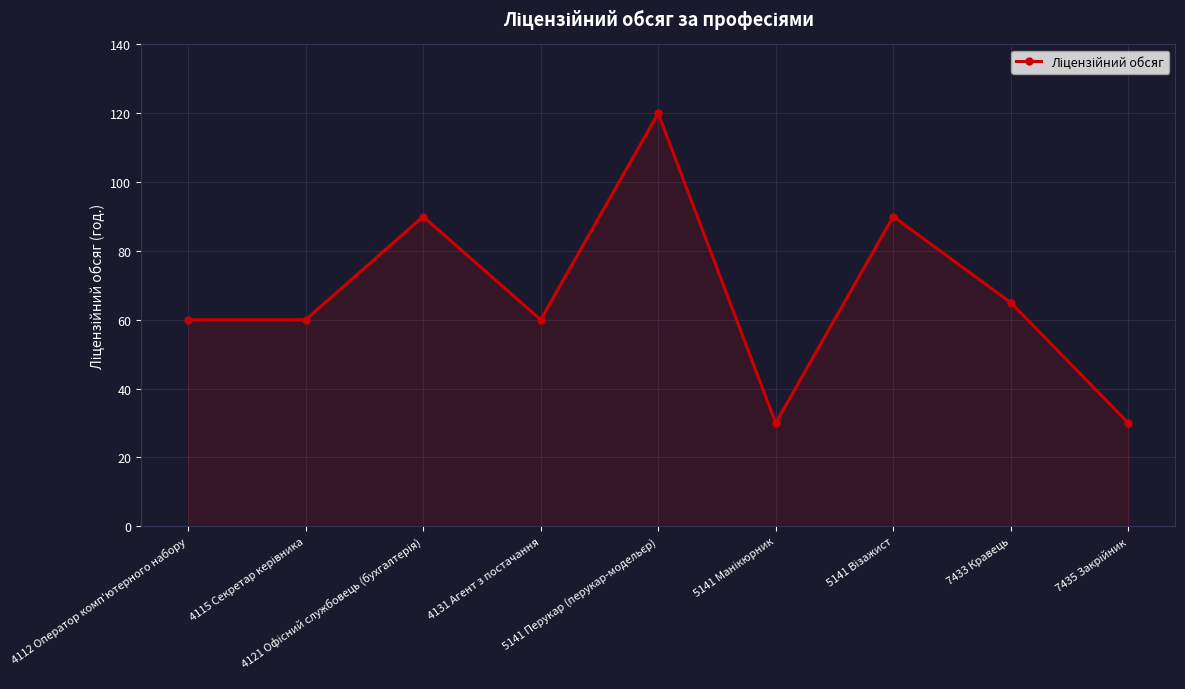

What is the average value?

67